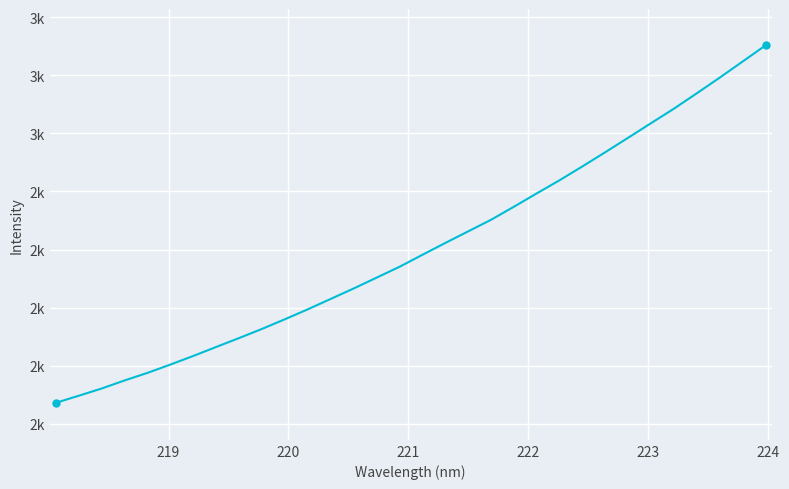

Does the chart have visible grid lines?

Yes